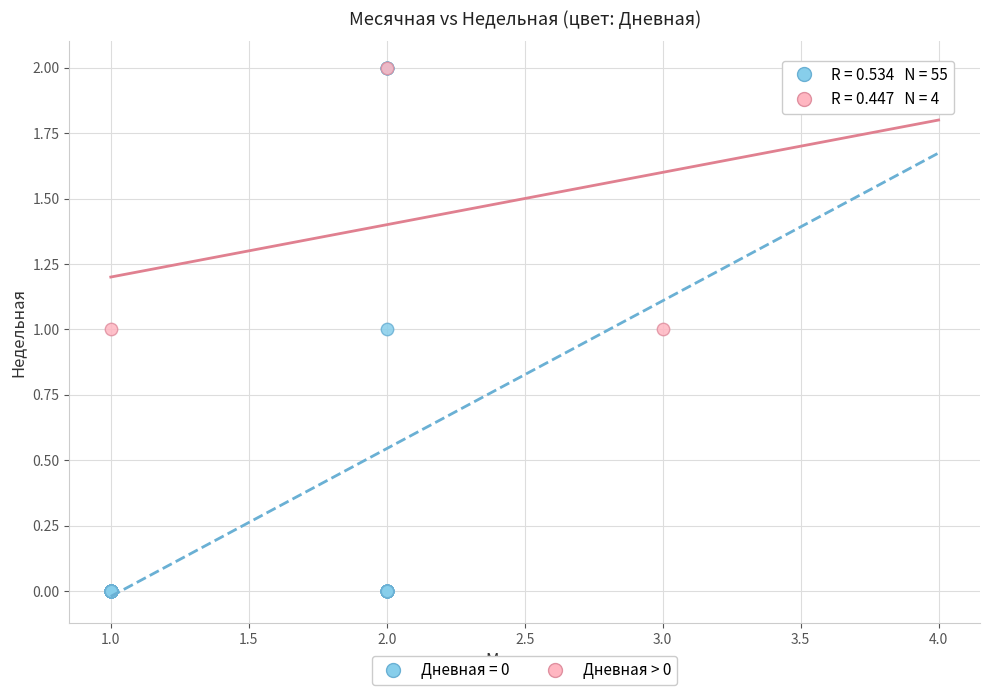

Which series reaches the minimum Y coordinate?

Дневная = 0